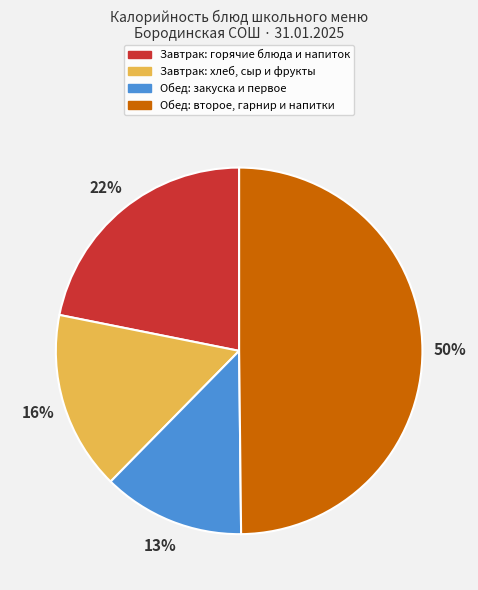

True or false: Обед: второе, гарнир и напитки accounts for 60% of the total.

False